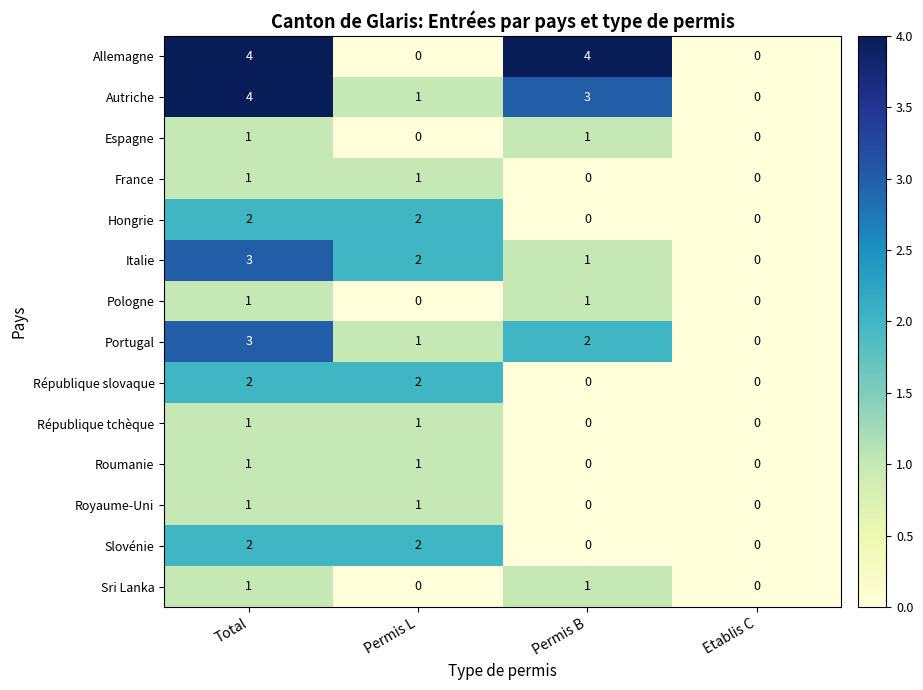

What is the difference between the Autriche values at Permis L and Total?

3